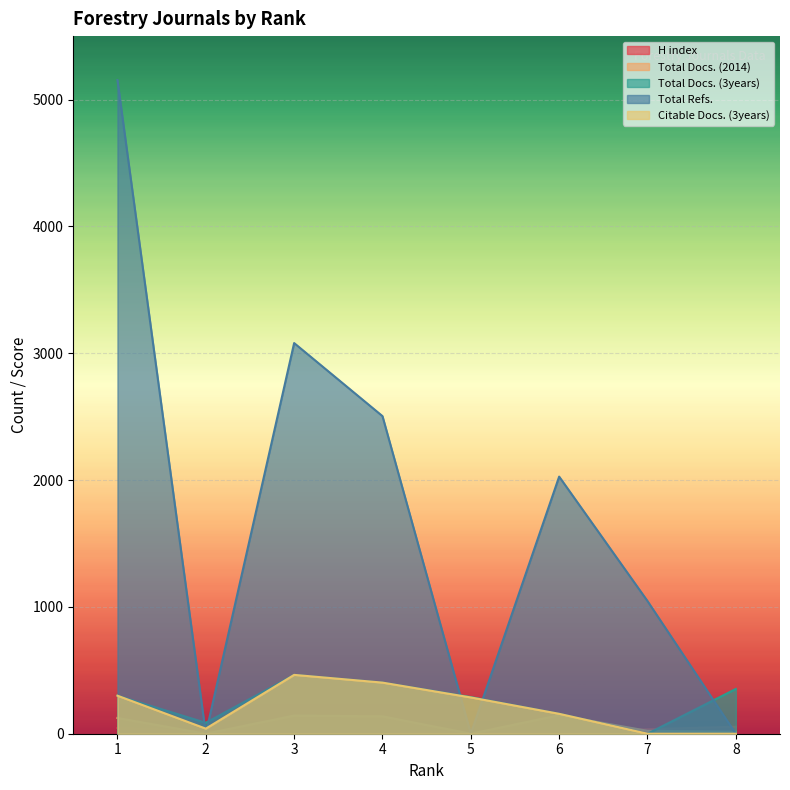

What is the total value across all series at 3?

4171